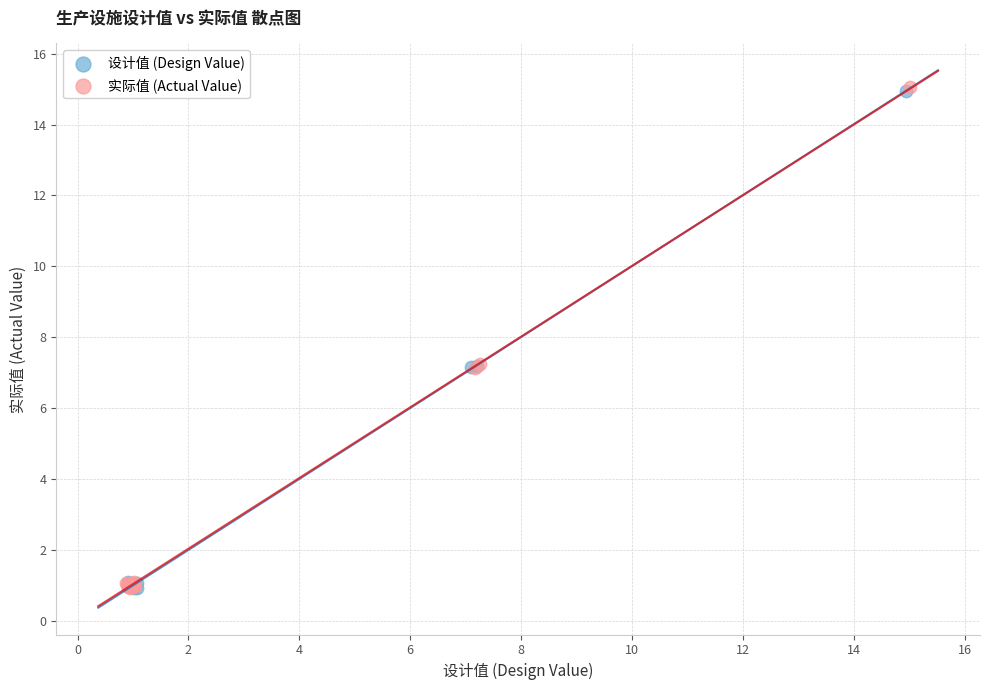

What are all the series names shown in the legend?

设计值 (Design Value), 实际值 (Actual Value)